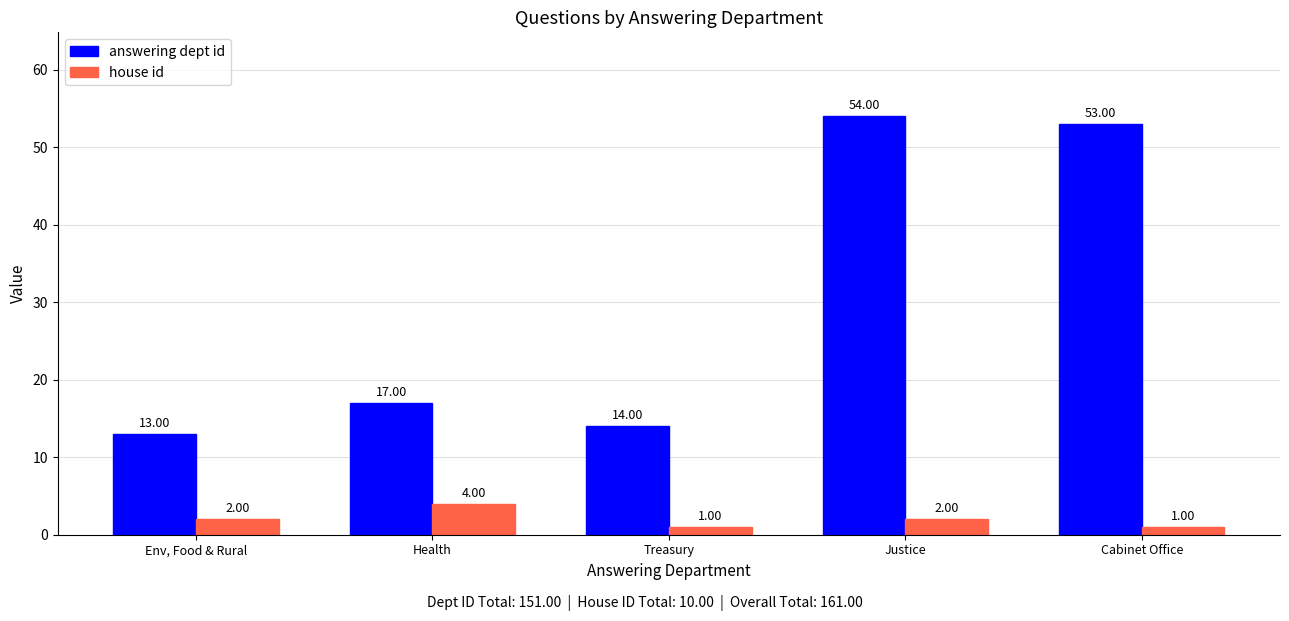

What is the difference between the highest and lowest values at Env, Food & Rural?

11